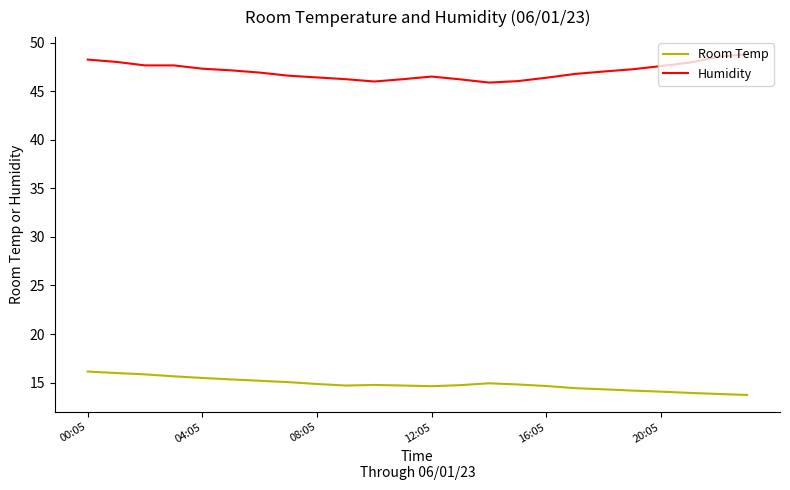

True or false: Humidity and Room Temp cross at least once.

False